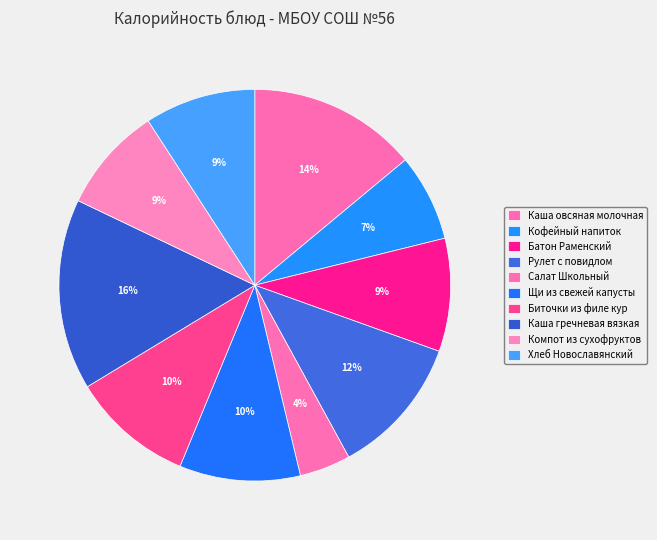

What is the total percentage of Щи из свежей капусты and Хлеб Новославянский?

19.1%